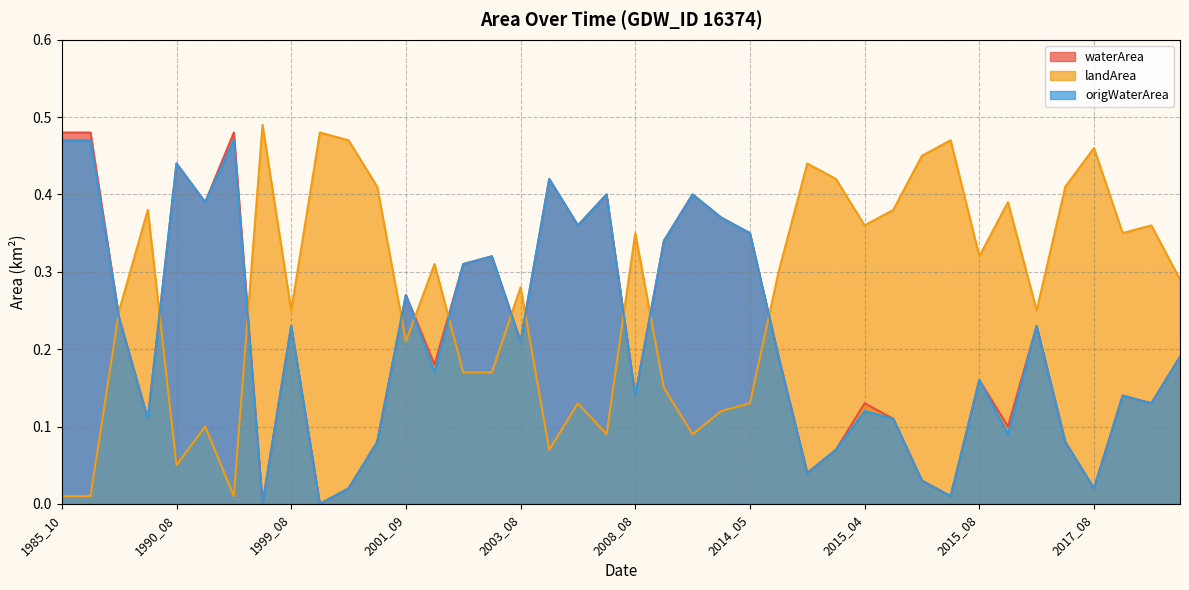

Reading right to left, list all the values displayed in this chart.

waterArea: 0.2	0.1	0.1	0.0	0.1	0.2	0.1	0.2	0.0	0.0	0.1	0.1	0.1	0.0	0.2	0.3	0.4	0.4	0.3	0.1	0.4	0.4	0.4	0.2	0.3	0.3	0.2	0.3	0.1	0.0	0.0	0.2	0.0	0.5	0.4	0.4	0.1	0.2	0.5	0.5
landArea: 0.3	0.4	0.3	0.5	0.4	0.2	0.4	0.3	0.5	0.5	0.4	0.4	0.4	0.4	0.3	0.1	0.1	0.1	0.1	0.3	0.1	0.1	0.1	0.3	0.2	0.2	0.3	0.2	0.4	0.5	0.5	0.2	0.5	0.0	0.1	0.1	0.4	0.2	0.0	0.0
origWaterArea: 0.2	0.1	0.1	0.0	0.1	0.2	0.1	0.2	0.0	0.0	0.1	0.1	0.1	0.0	0.2	0.3	0.4	0.4	0.3	0.1	0.4	0.4	0.4	0.2	0.3	0.3	0.2	0.3	0.1	0.0	0.0	0.2	0.0	0.5	0.4	0.4	0.1	0.2	0.5	0.5